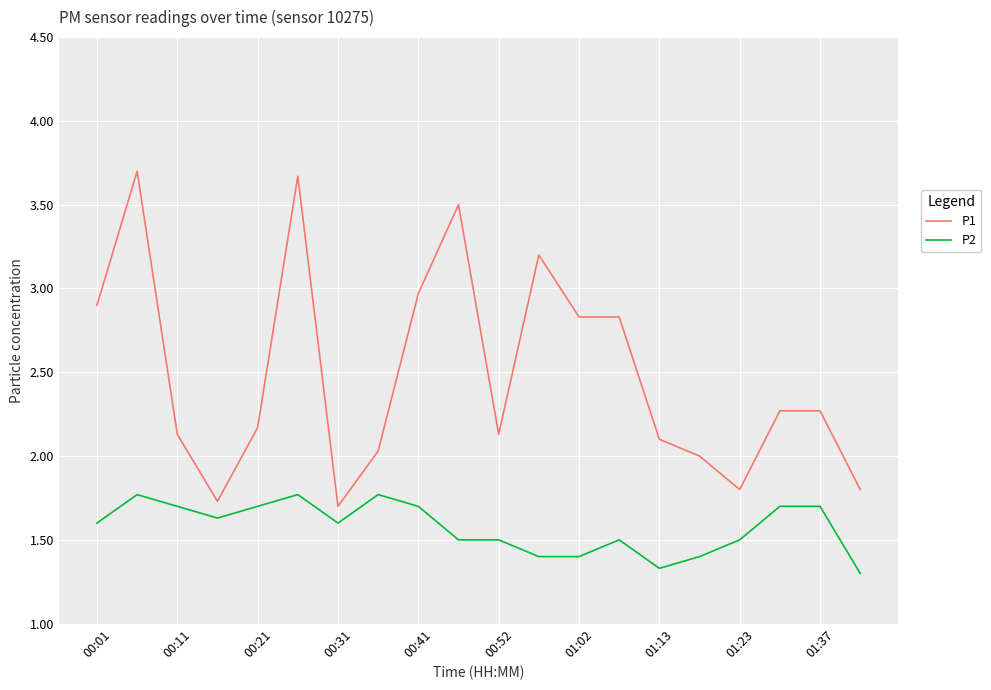

Which series has the largest total across all categories?

P1